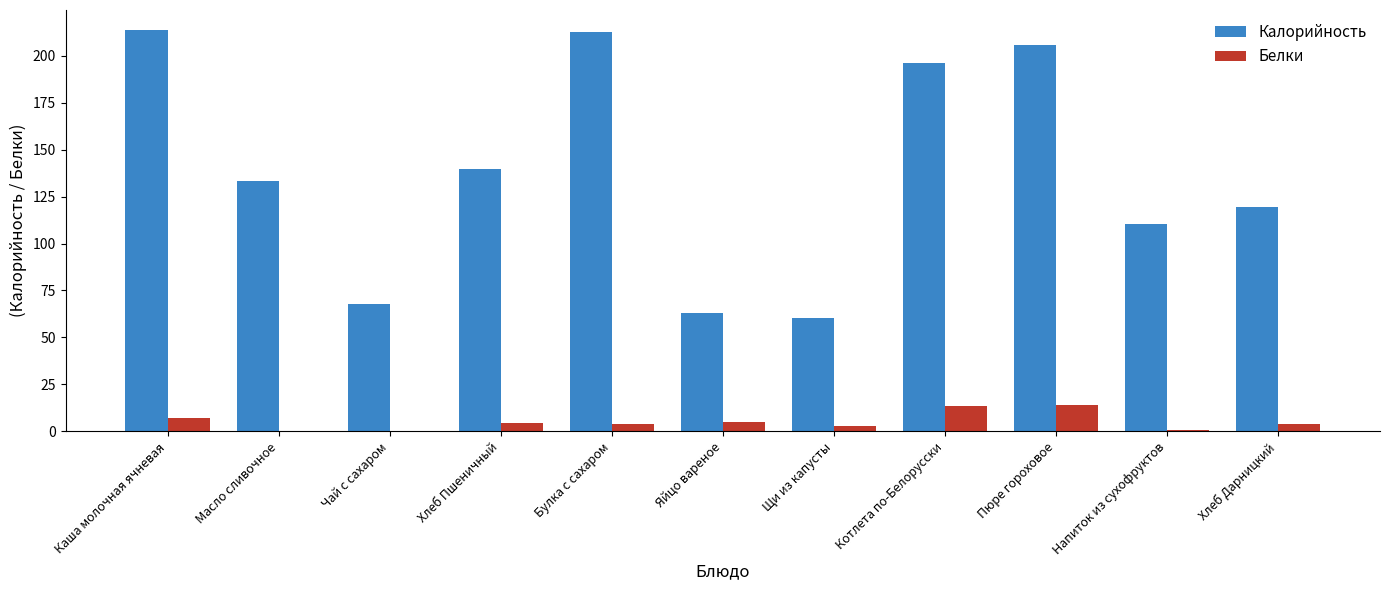

Is the value of Калорийность at Масло сливочное greater than the value of Белки at Булка с сахаром?

Yes